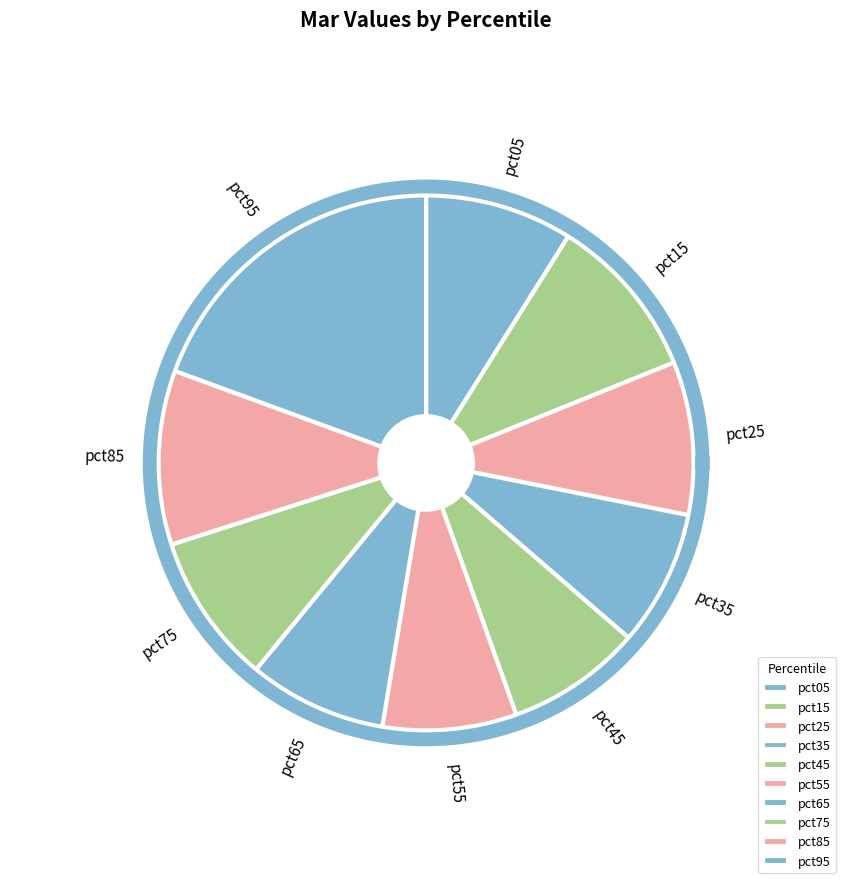

Approximately how many times larger is the value at pct65 compared to pct95?

0.4